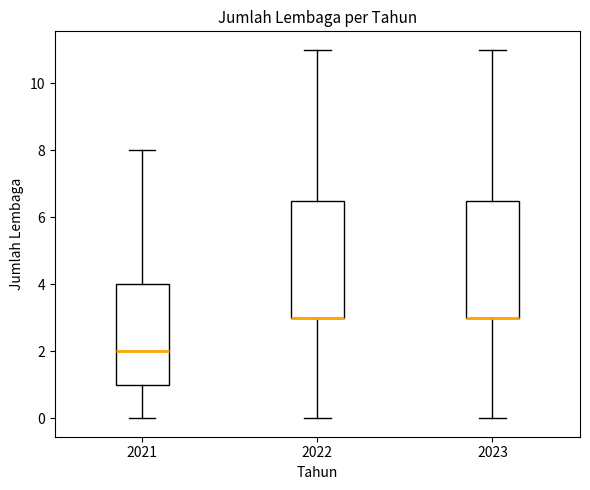

Where does the upper whisker of the box at x = 2022 end on the y-axis? The values are not printed on the chart, so give them approximately, as read against the axis.

11.0